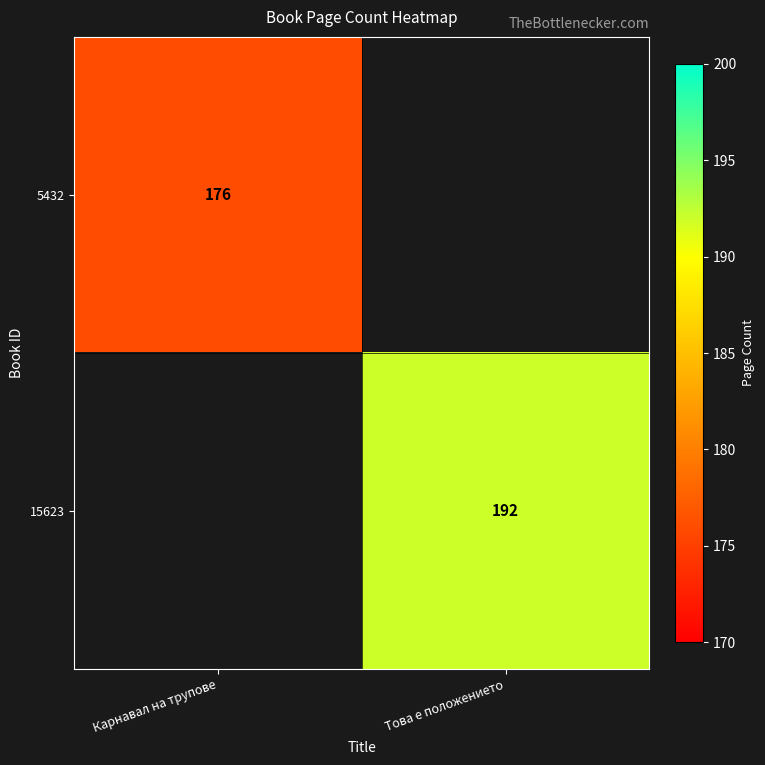

True or false: 15623 has a value of 192 at Това е положението.

True